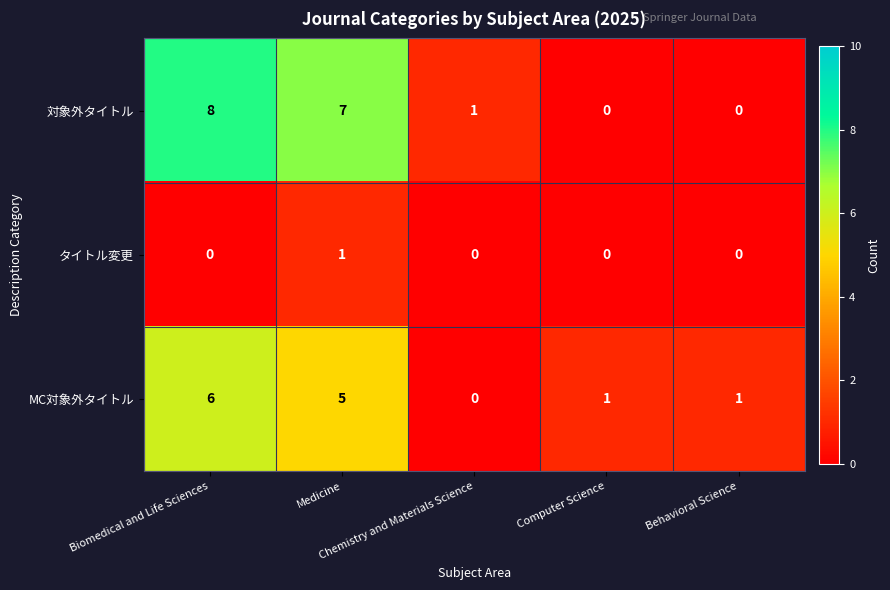

How many data points does each series have?

5